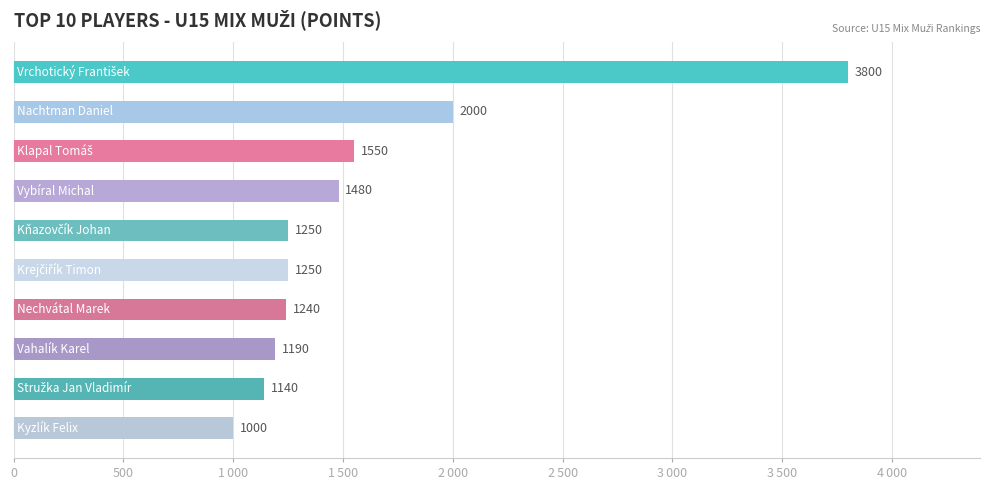

What is the greatest value displayed?

3800